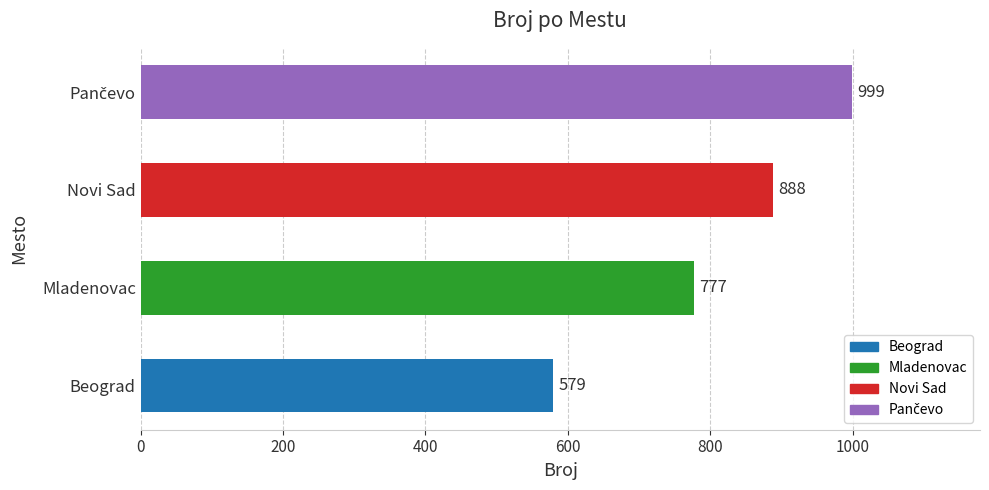

Reading top to bottom, transcribe all the data shown in this chart.

999	888	777	579